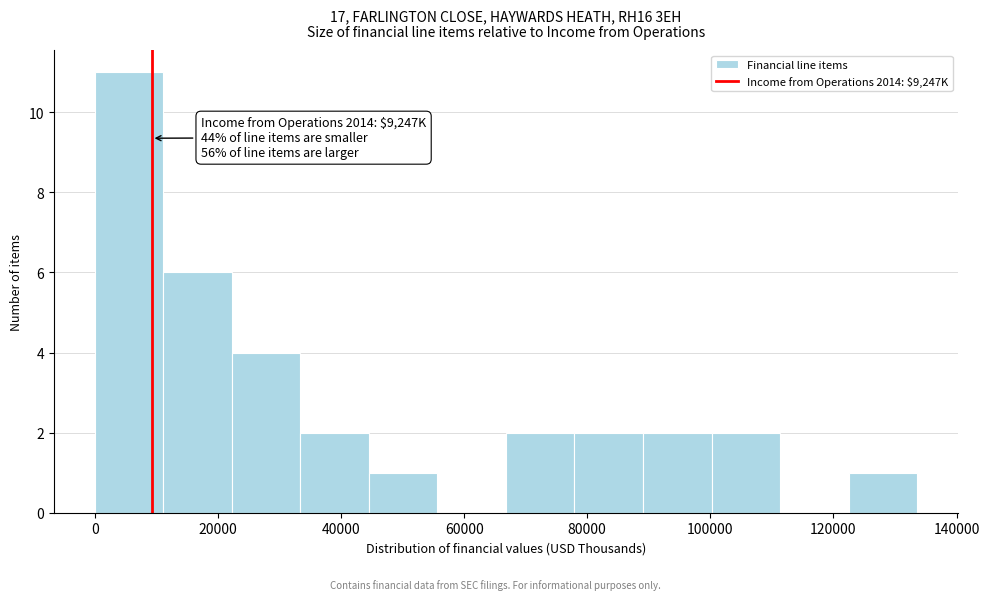

Which range on the x-axis has the tallest bar?

0 to 12000